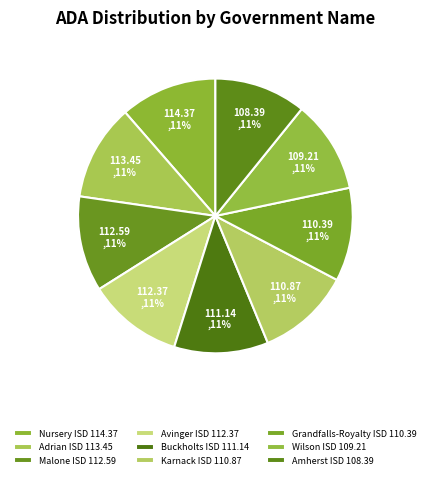

What is the change in value from Nursery ISD to Buckholts ISD?

-3.2